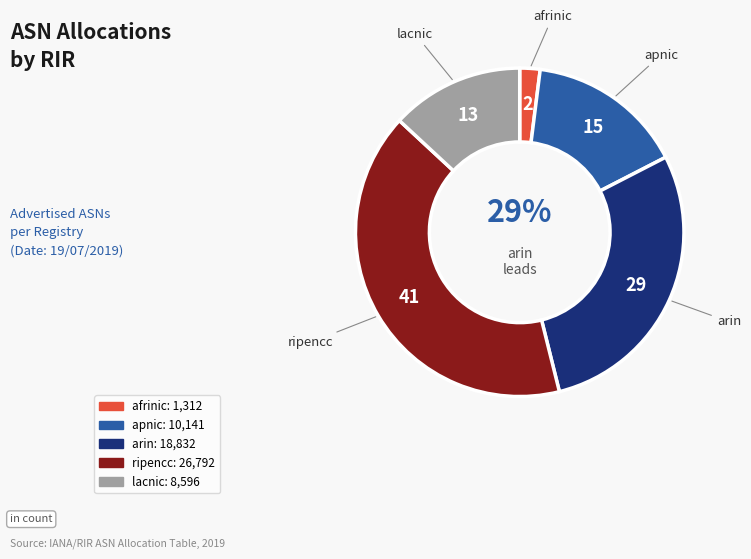

Do apnic and lacnic together represent more than half of the pie?

No